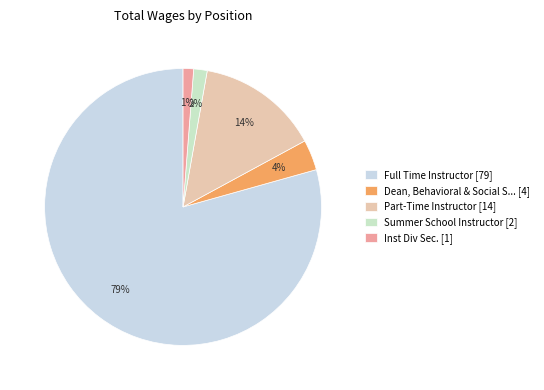

How many slices are in this pie chart?

5